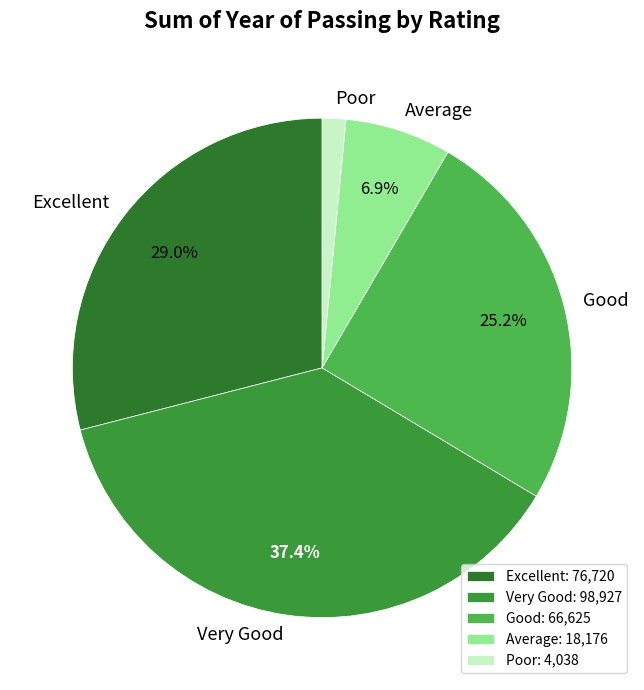

Which category has the biggest portion of the pie?

Very Good